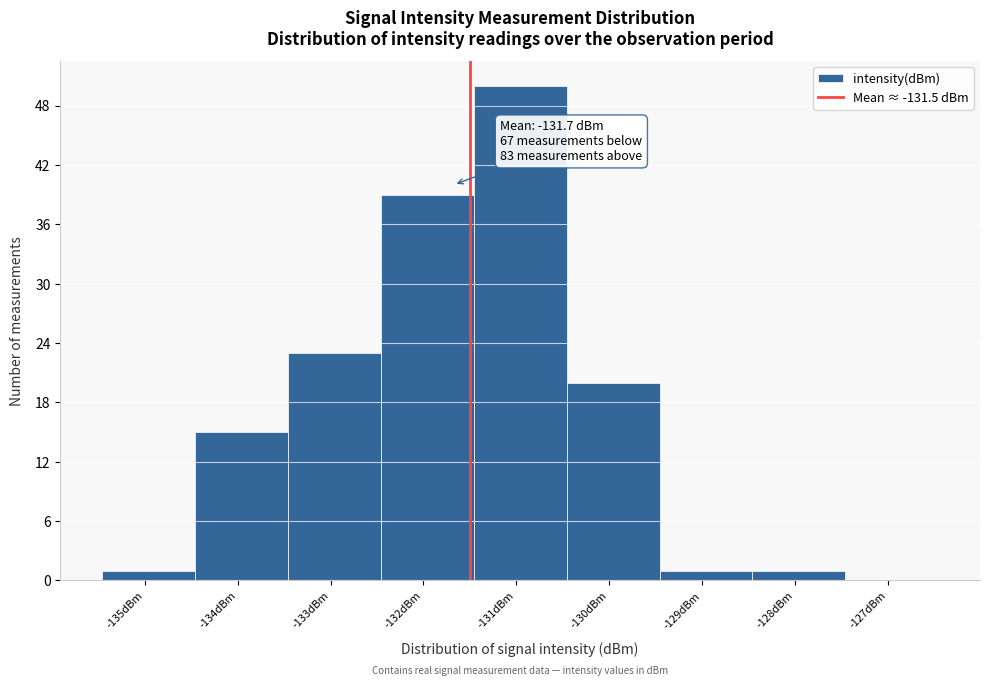

Which range on the x-axis has the tallest bar?

-131.5 to -130.5